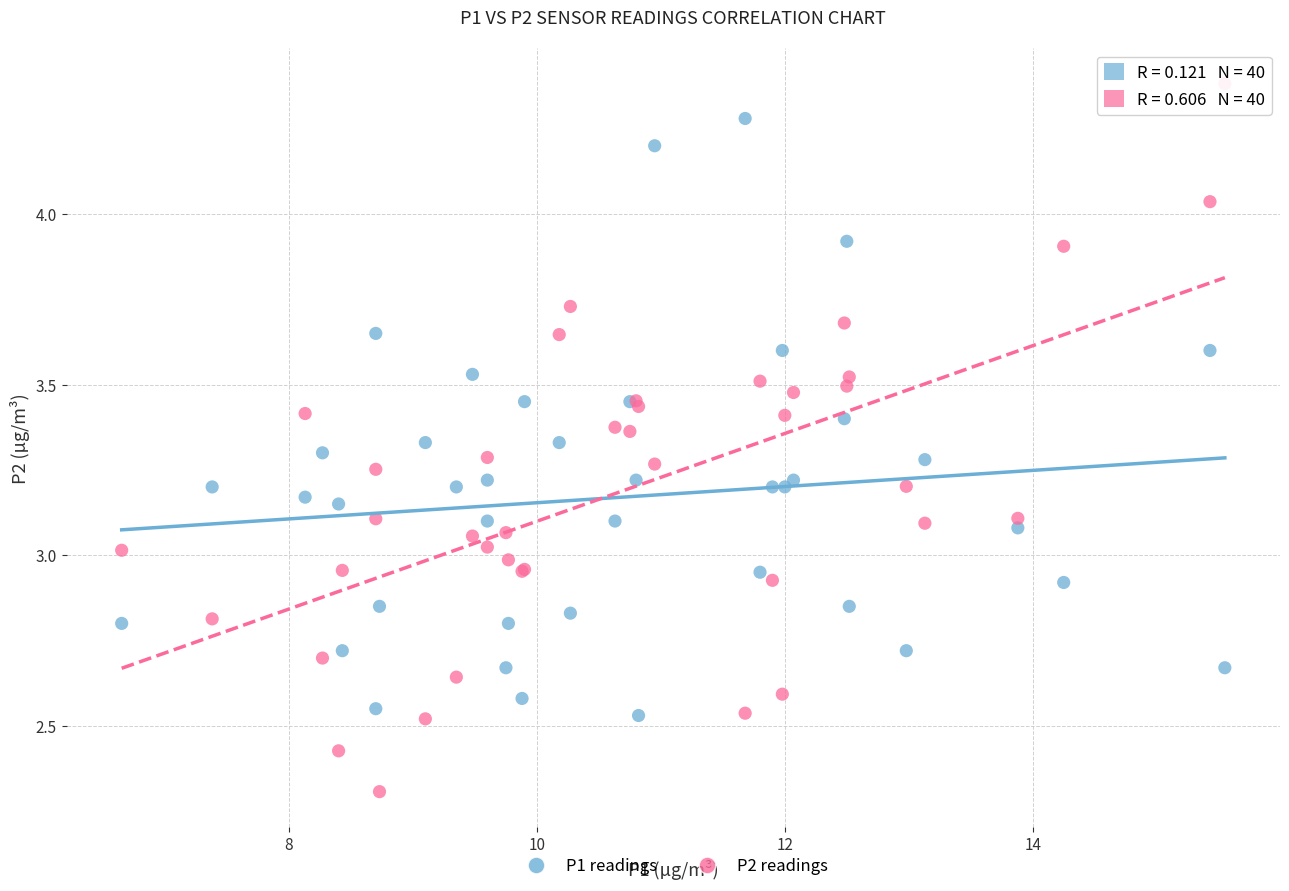

Which series has the largest Y range (max minus min)?

P2 readings